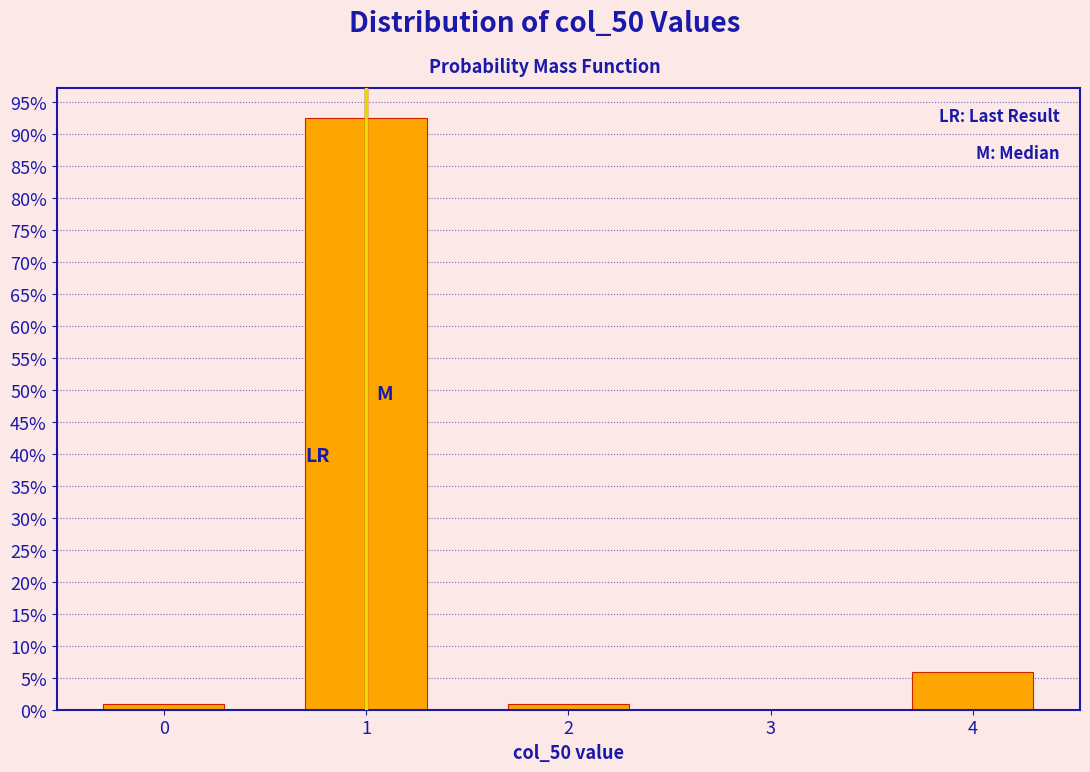

Reading left to right, transcribe all the data shown in this chart.

0=0.8	1=92.5	2=0.8	4=5.8